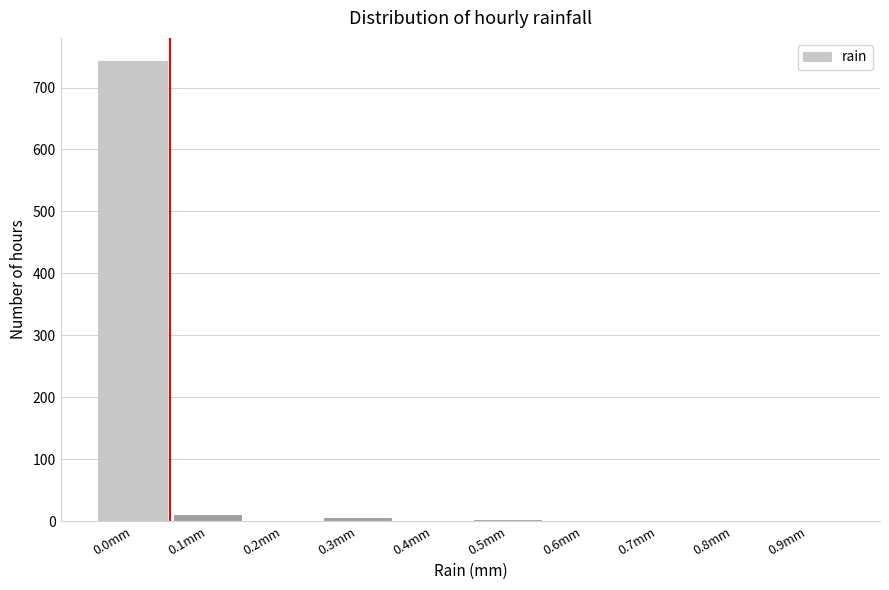

Where is the data nearest to the value 371?

0.1mm